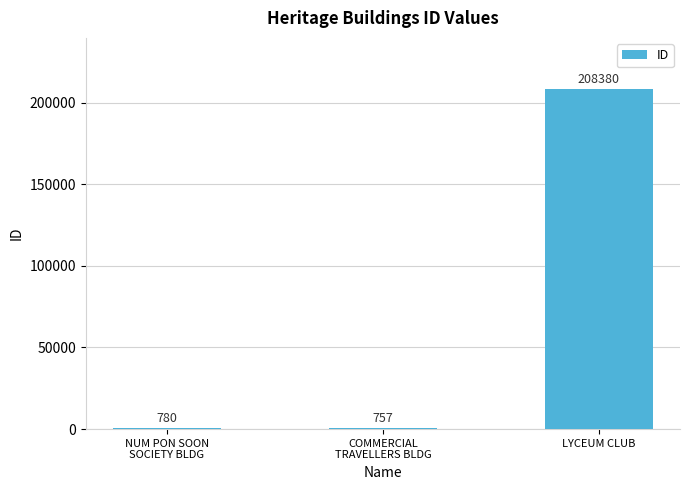

The chart shows a value of 327688 at LYCEUM CLUB. True or false?

False